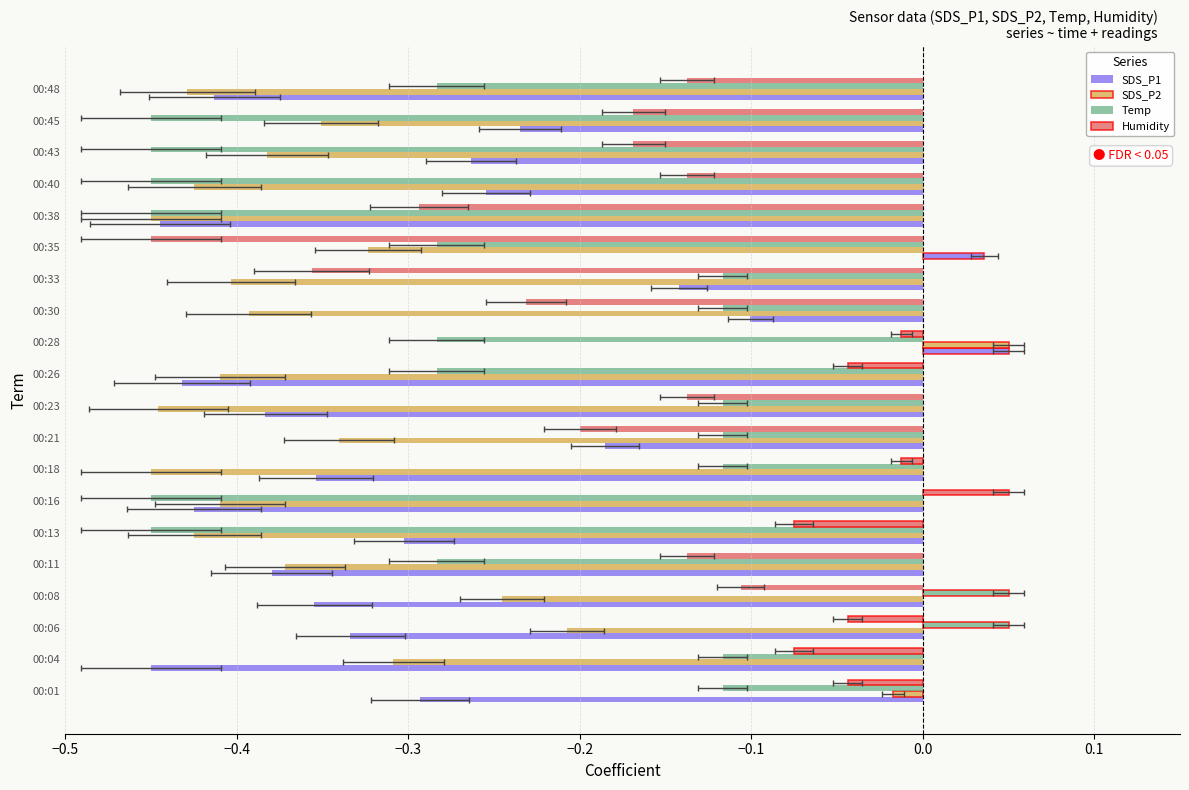

The SDS_P2 series shows -0.2 at 00:06. True or false?

True